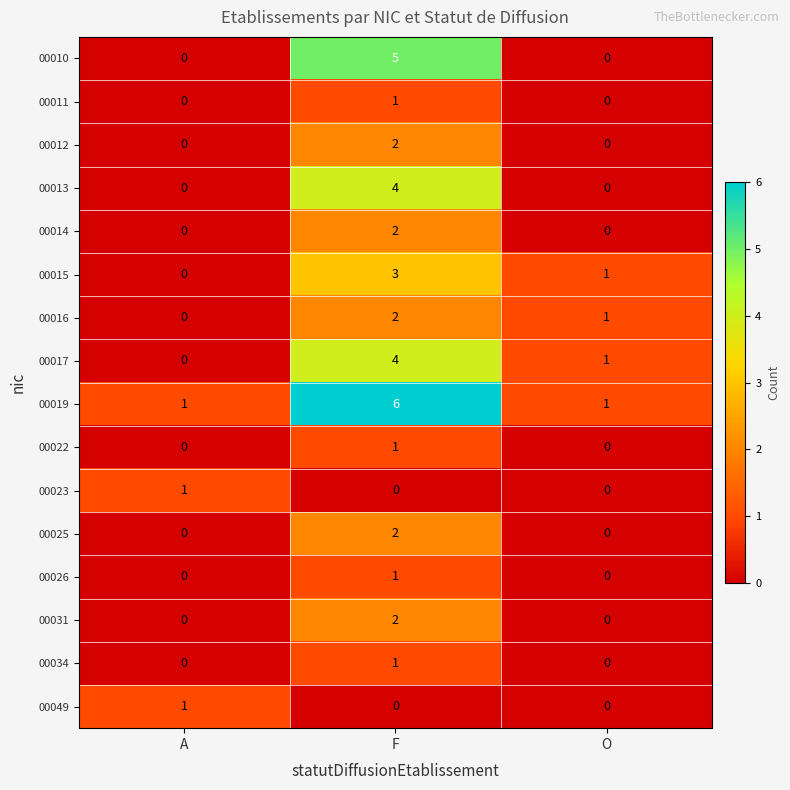

Which series has the largest total across all categories?

00019